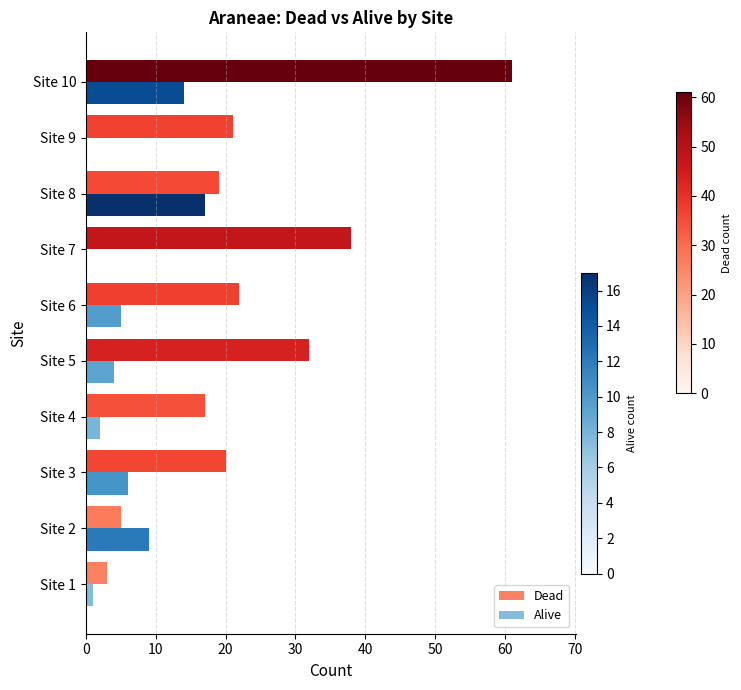

What is the maximum value shown in the chart?

61